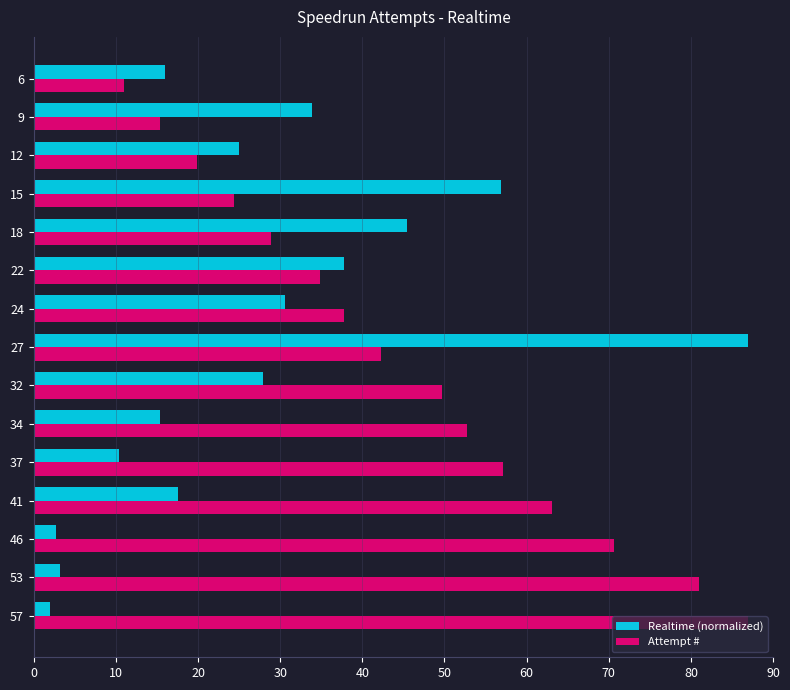

Which series has the largest total across all categories?

Attempt #